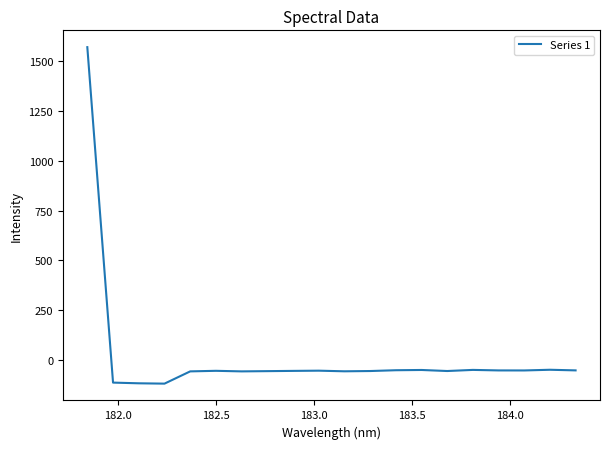

What is the difference between the maximum and minimum values?

1688.2